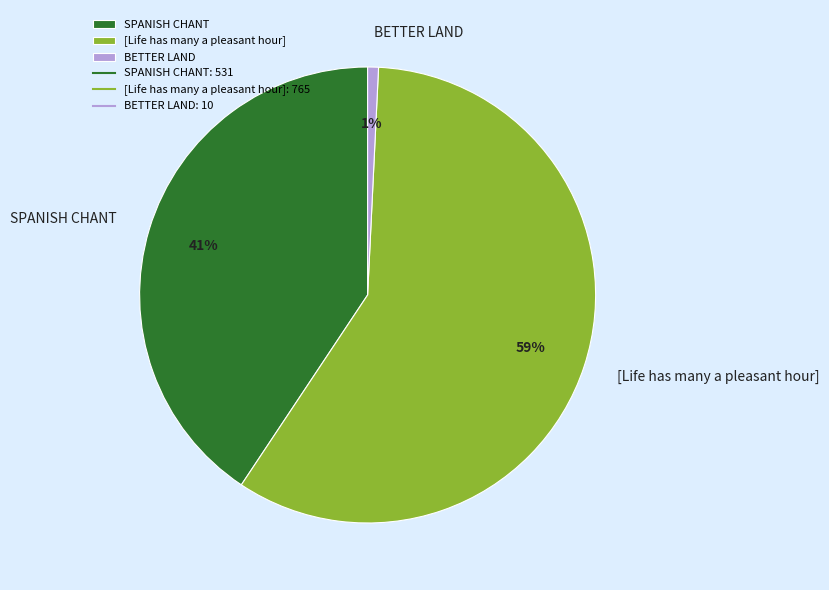

To the nearest percent, what is the average slice percentage?

33%